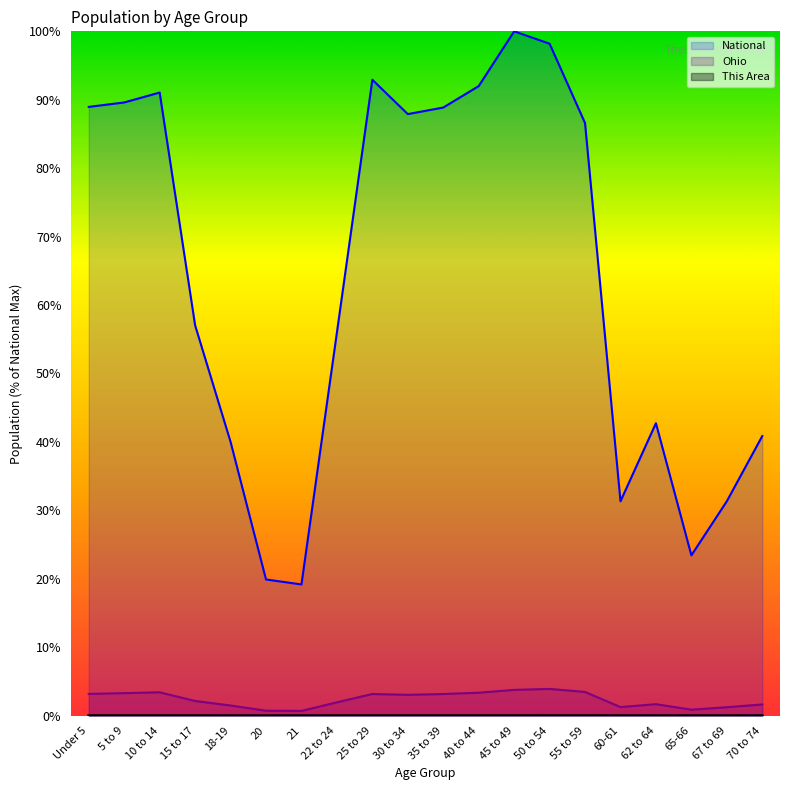

Reading left to right, what are all the values shown in this chart?

This Area: 0.0	0.0	0.0	0.0	0.0	0.0	0.0	0.0	0.0	0.0	0.0	0.0	0.0	0.0	0.0	0.0	0.0	0.0	0.0	0.0
Ohio: 3.2	3.3	3.4	2.1	1.5	0.7	0.7	1.9	3.2	3.0	3.2	3.4	3.8	3.9	3.5	1.3	1.7	0.9	1.2	1.6
National: 89.0	89.6	91.1	57.0	40.0	19.9	19.2	56.0	92.9	87.9	88.9	92.0	100.0	98.2	86.6	31.3	42.7	23.4	31.3	40.9